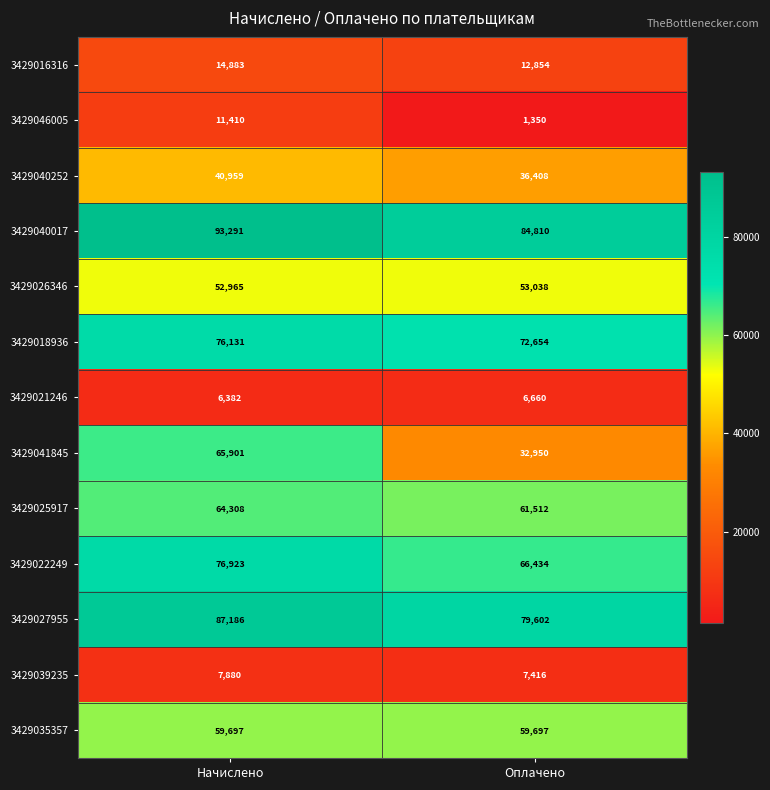

How many data points in 3429025917 are less than 64308?

1